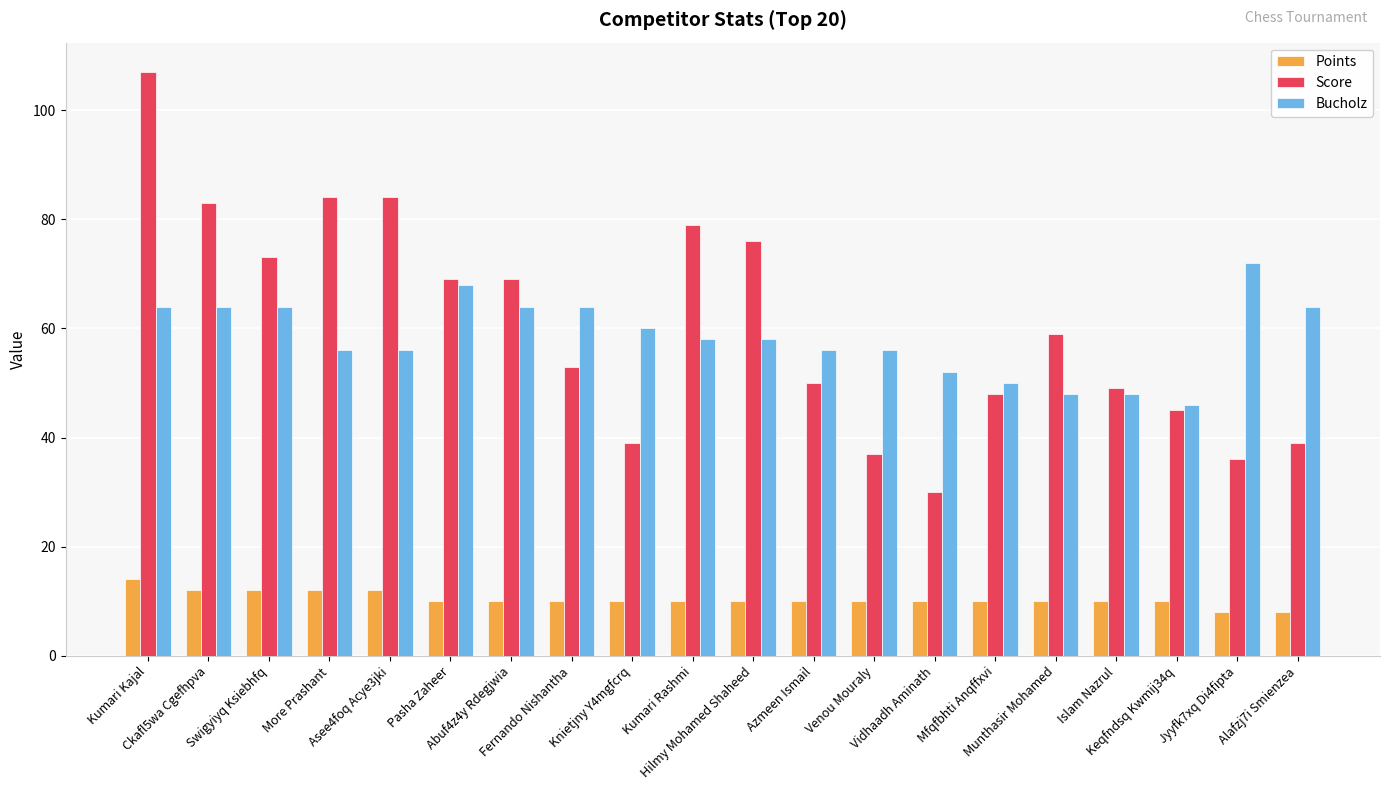

What is the spread (max minus min) of values at Keqfndsq Kwmij34q?

36